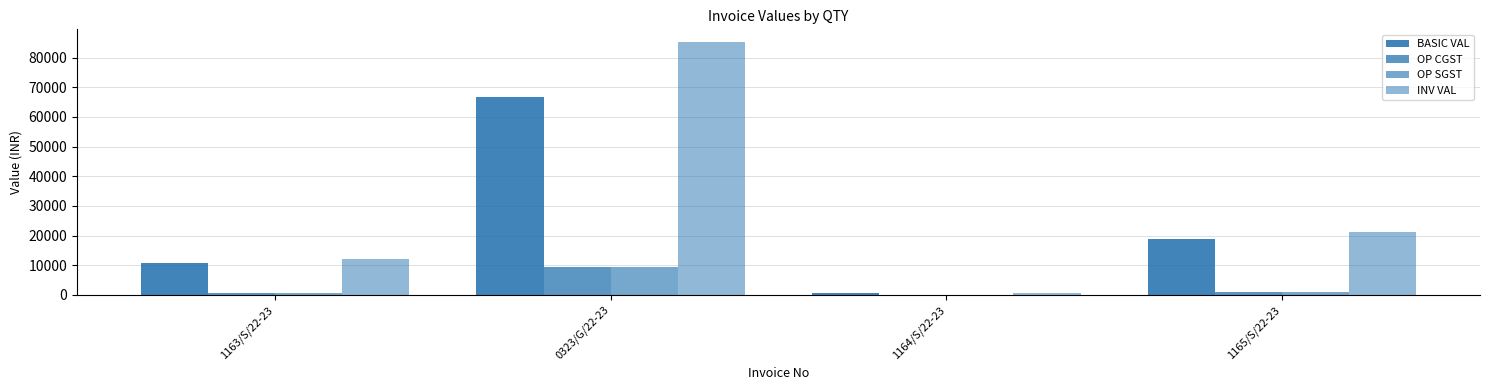

The value of OP SGST at 1165/S/22-23 is 585.7. True or false?

False